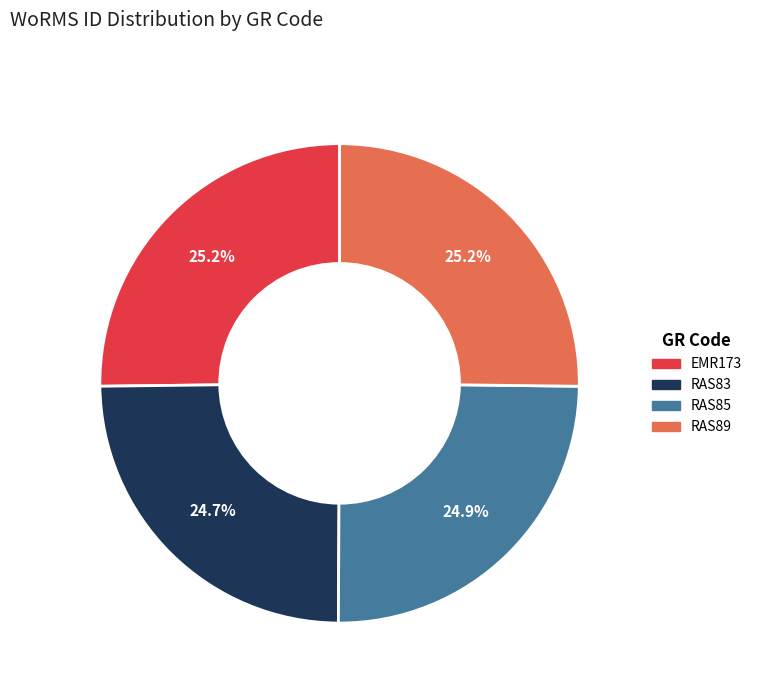

To the nearest percent, what is the combined percentage of RAS83 and EMR173?

50%